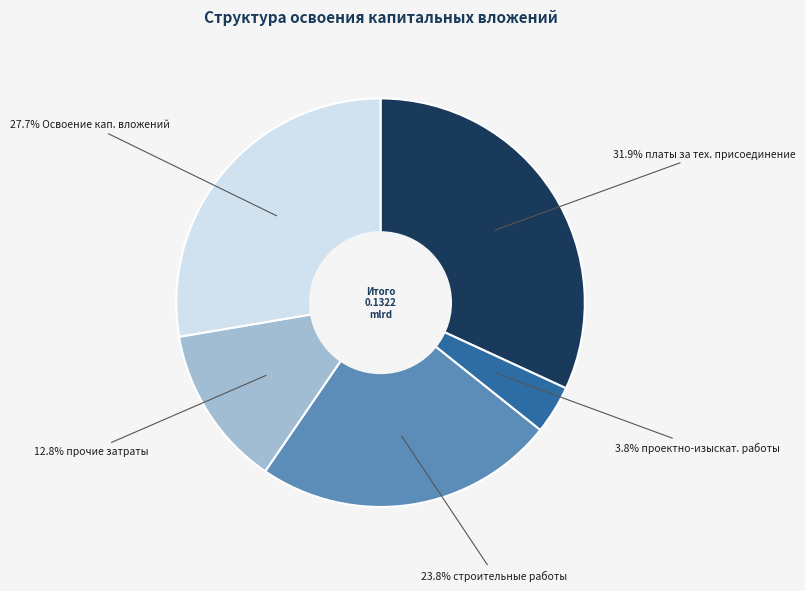

To the nearest percent, what is the difference between the largest and smallest slice percentages?

28%